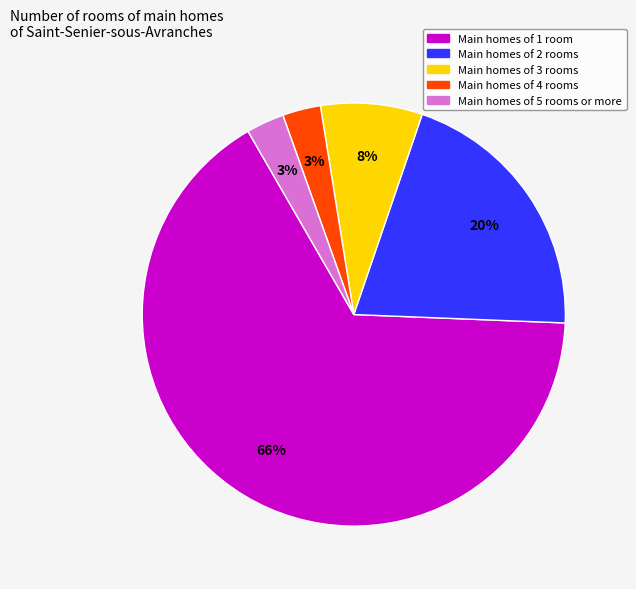

To the nearest percent, what is the difference between the largest and smallest slice percentages?

63%